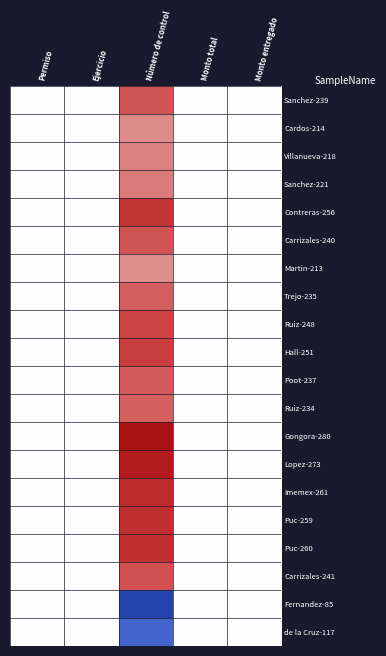

Reading right to left, list all the values displayed in this chart.

Sanchez-239: Monto entregado=0.5	Monto total=0.5	Número de control=0.8	Ejercicio=0.5	Permiso=0.5
Cardos-214: Monto entregado=0.5	Monto total=0.5	Número de control=0.7	Ejercicio=0.5	Permiso=0.5
Villanueva-218: Monto entregado=0.5	Monto total=0.5	Número de control=0.7	Ejercicio=0.5	Permiso=0.5
Sanchez-221: Monto entregado=0.5	Monto total=0.5	Número de control=0.7	Ejercicio=0.5	Permiso=0.5
Contreras-256: Monto entregado=0.5	Monto total=0.5	Número de control=0.9	Ejercicio=0.5	Permiso=0.5
Carrizales-240: Monto entregado=0.5	Monto total=0.5	Número de control=0.8	Ejercicio=0.5	Permiso=0.5
Martin-213: Monto entregado=0.5	Monto total=0.5	Número de control=0.7	Ejercicio=0.5	Permiso=0.5
Trejo-235: Monto entregado=0.5	Monto total=0.5	Número de control=0.8	Ejercicio=0.5	Permiso=0.5
Ruiz-248: Monto entregado=0.5	Monto total=0.5	Número de control=0.8	Ejercicio=0.5	Permiso=0.5
Hall-251: Monto entregado=0.5	Monto total=0.5	Número de control=0.9	Ejercicio=0.5	Permiso=0.5
Poot-237: Monto entregado=0.5	Monto total=0.5	Número de control=0.8	Ejercicio=0.5	Permiso=0.5
Ruiz-234: Monto entregado=0.5	Monto total=0.5	Número de control=0.8	Ejercicio=0.5	Permiso=0.5
Gongora-280: Monto entregado=0.5	Monto total=0.5	Número de control=1.0	Ejercicio=0.5	Permiso=0.5
Lopez-273: Monto entregado=0.5	Monto total=0.5	Número de control=1.0	Ejercicio=0.5	Permiso=0.5
Imemex-261: Monto entregado=0.5	Monto total=0.5	Número de control=0.9	Ejercicio=0.5	Permiso=0.5
Puc-259: Monto entregado=0.5	Monto total=0.5	Número de control=0.9	Ejercicio=0.5	Permiso=0.5
Puc-260: Monto entregado=0.5	Monto total=0.5	Número de control=0.9	Ejercicio=0.5	Permiso=0.5
Carrizales-241: Monto entregado=0.5	Monto total=0.5	Número de control=0.8	Ejercicio=0.5	Permiso=0.5
Fernandez-85: Monto entregado=0.5	Monto total=0.5	Número de control=0.0	Ejercicio=0.5	Permiso=0.5
de la Cruz-117: Monto entregado=0.5	Monto total=0.5	Número de control=0.2	Ejercicio=0.5	Permiso=0.5